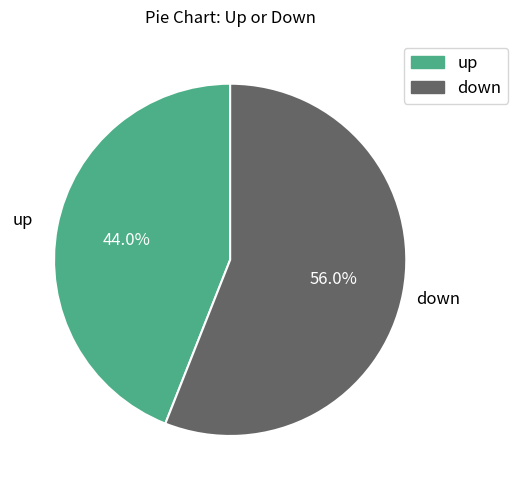

To the nearest percent, what portion does down represent?

56%